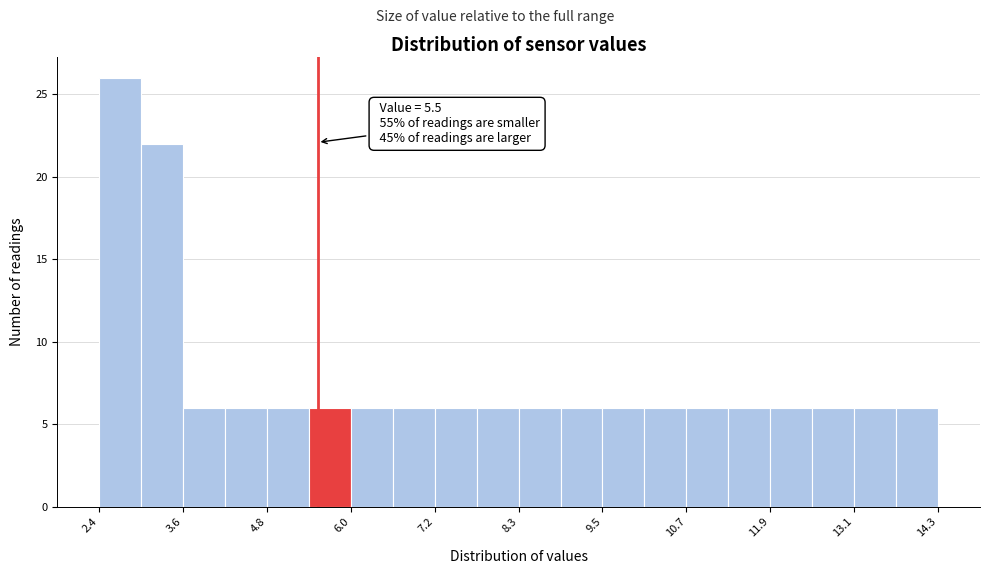

Read against the x-axis, roughly where is the centre of the tallest bar?

2.6